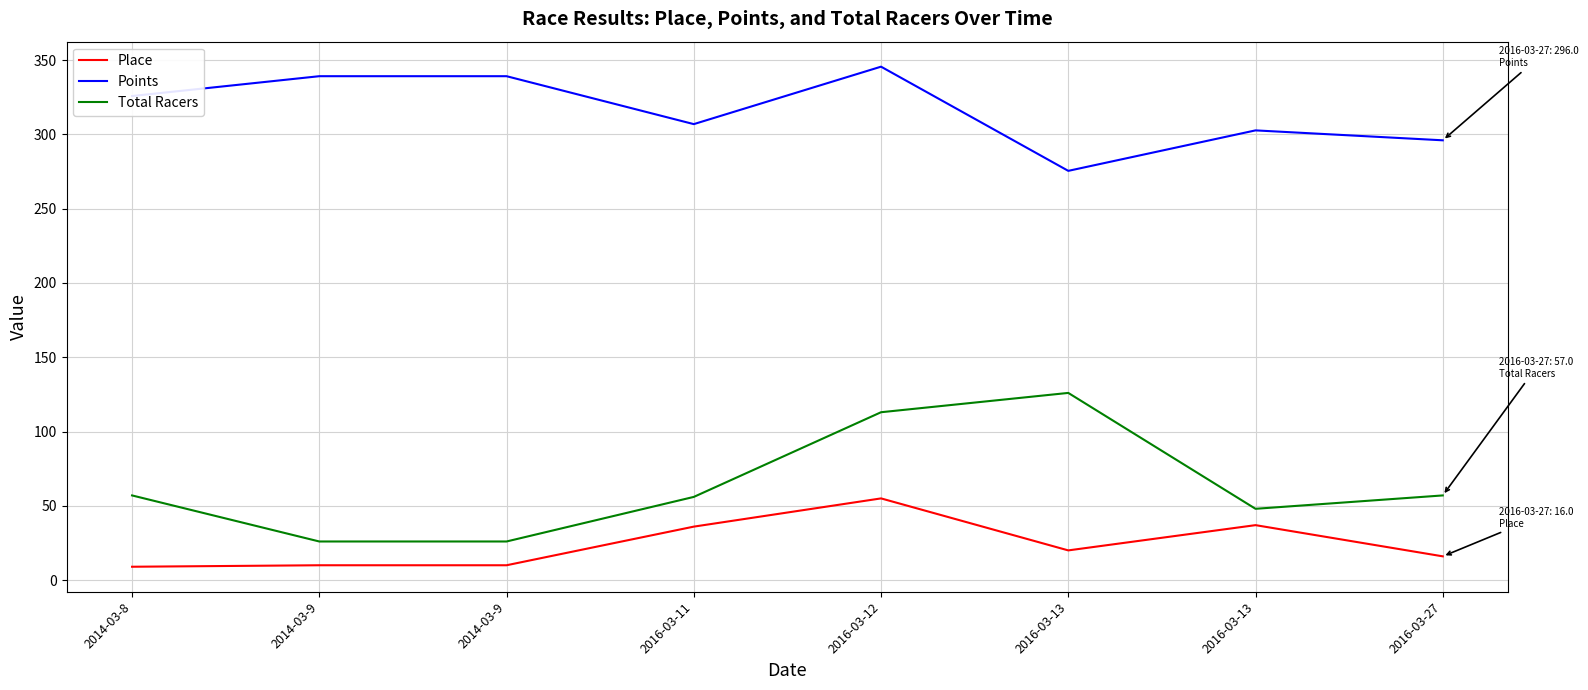

What is the minimum value shown in the chart?

9.0